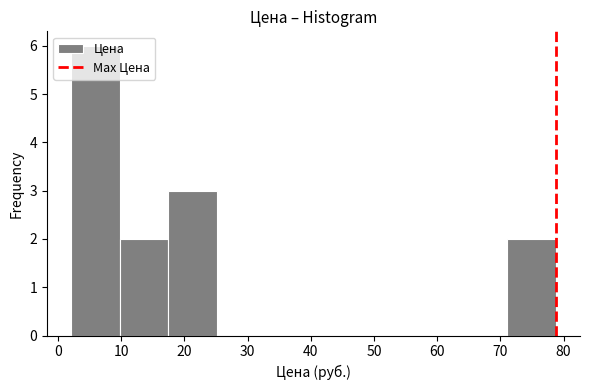

Reading left to right, list every bar in this chart as the range it spans on the x-axis followed by its height. Neither the bar edges nor the heights are printed on the chart, so give them approximately, as read against the axes.

2 to 10: 6
10 to 17: 2
17 to 25: 3
25 to 33: 0
33 to 40: 0
40 to 48: 0
48 to 56: 0
56 to 63: 0
63 to 71: 0
71 to 79: 2